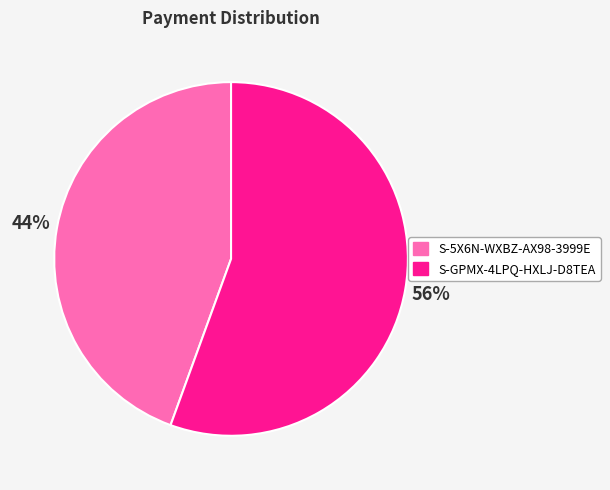

To the nearest percent, what portion does S-GPMX-4LPQ-HXLJ-D8TEA represent?

56%